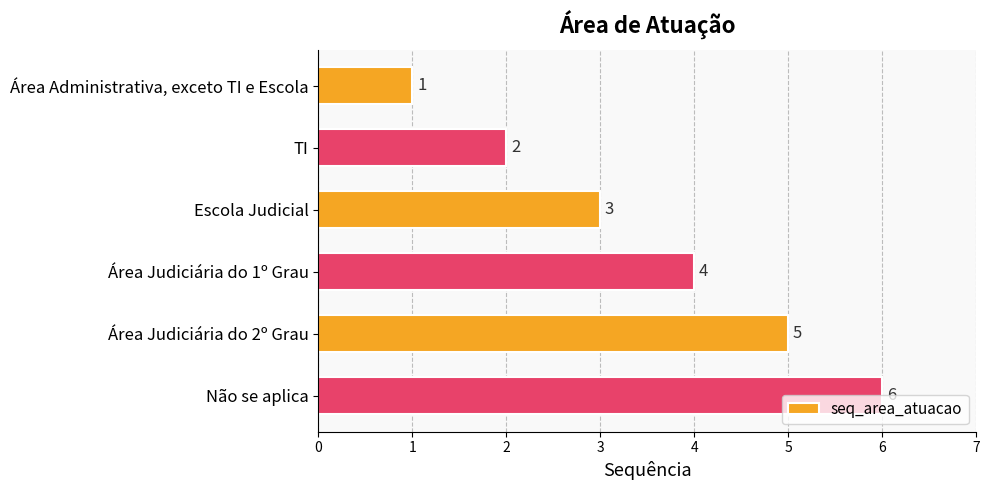

What is the average value?

4